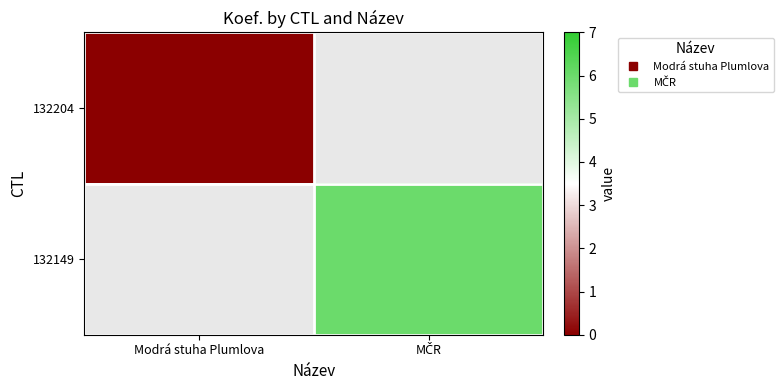

Which has a higher value, Modrá stuha Plumlova or MČR?

MČR